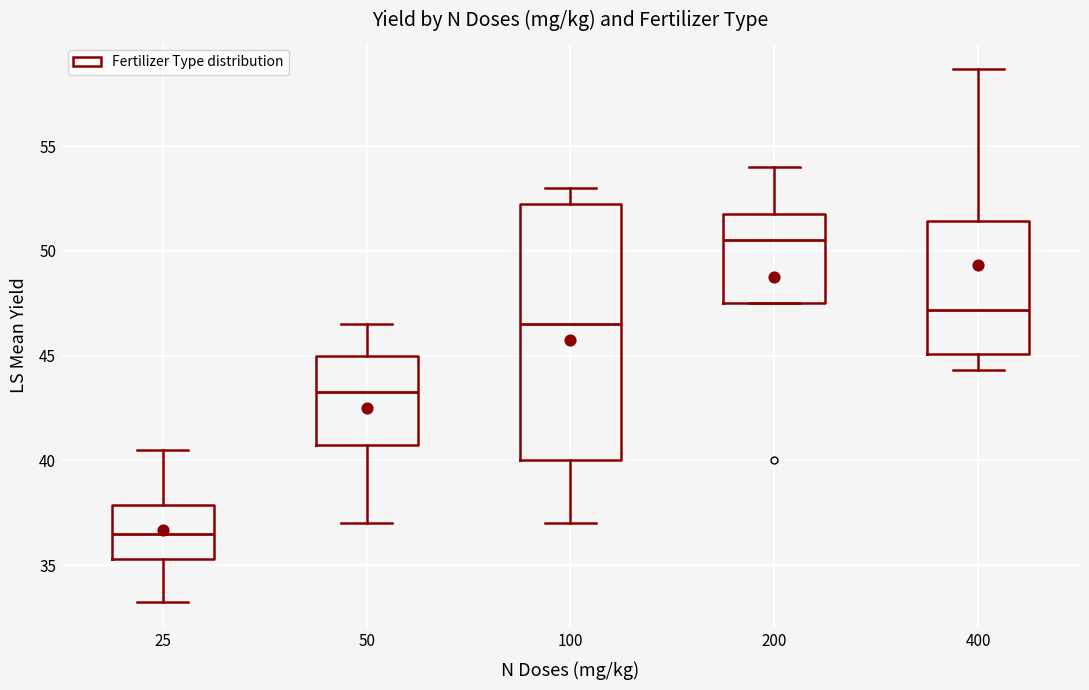

Reading left to right, read every box against the y-axis: the position of its median line, the range the box covers, and the ends of its whiskers. The values are not printed on the chart, so give them approximately, as read against the axis.

25: median 36.5, box 35.5 to 38.0, whiskers 33.5 to 40.5
50: median 43.5, box 41.0 to 45.0, whiskers 37.0 to 46.5
100: median 46.5, box 40.0 to 52.5, whiskers 37.0 to 53.0
200: median 50.5, box 47.5 to 52.0, whiskers 47.5 to 54.0
400: median 47.0, box 45.0 to 51.5, whiskers 44.5 to 58.5